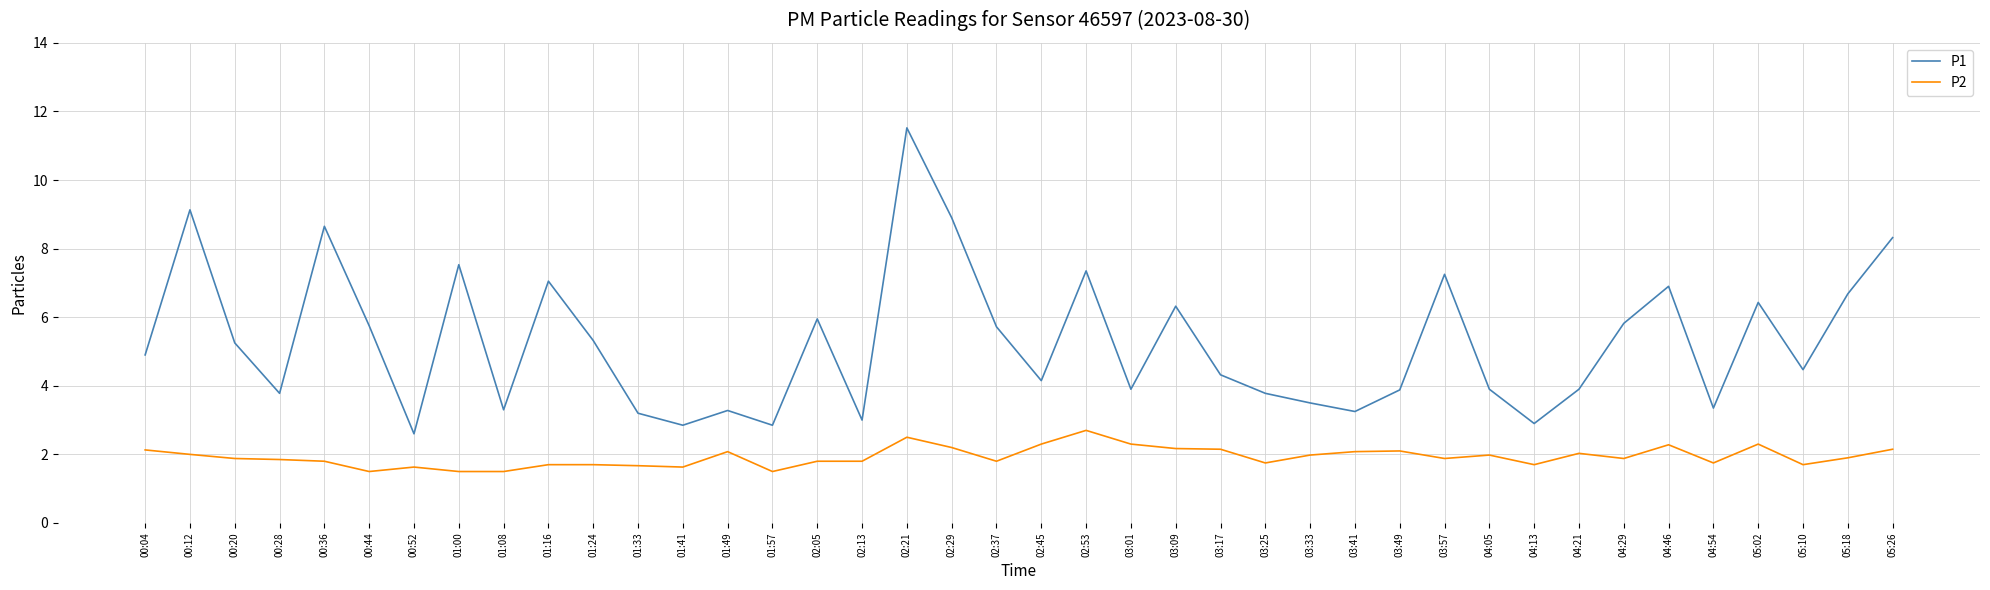

What is the total value across all series at 03:17?

6.5